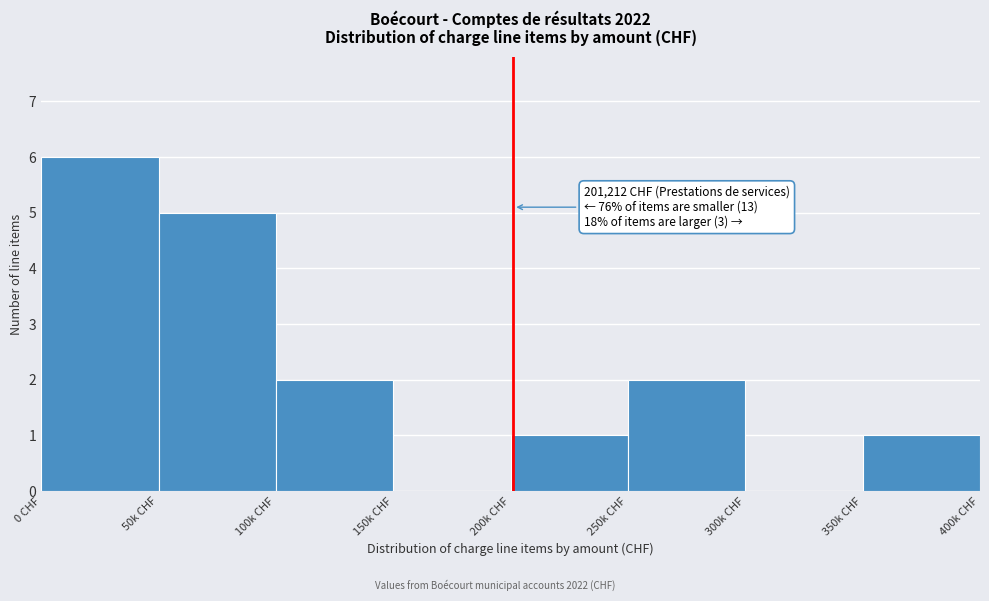

Reading left to right, what are all the values shown in this chart?

0 CHF=6	50k CHF=5	100k CHF=2	150k CHF=0	200k CHF=1	250k CHF=2	300k CHF=0	350k CHF=1